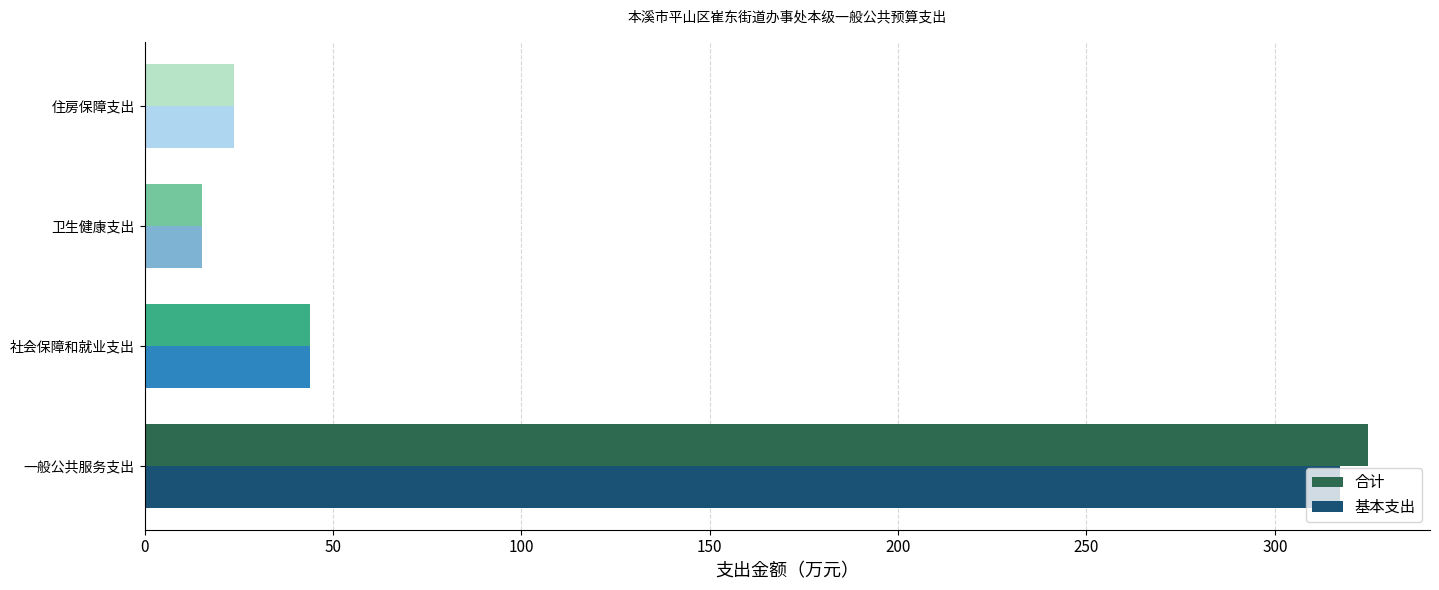

What is the difference between the second highest and second lowest values in the 基本支出 series?

20.1